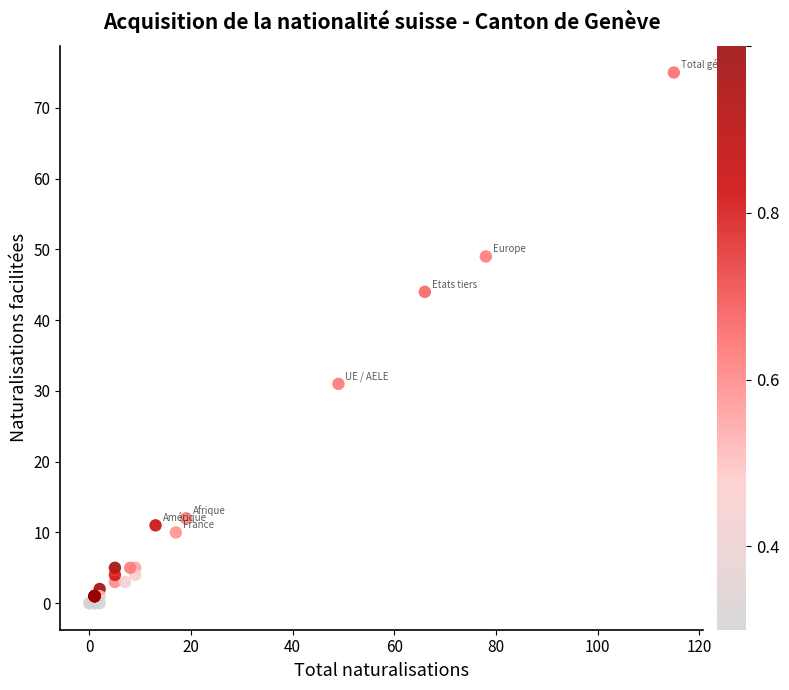

What Y value in the scatter plot is closest to 37?

31